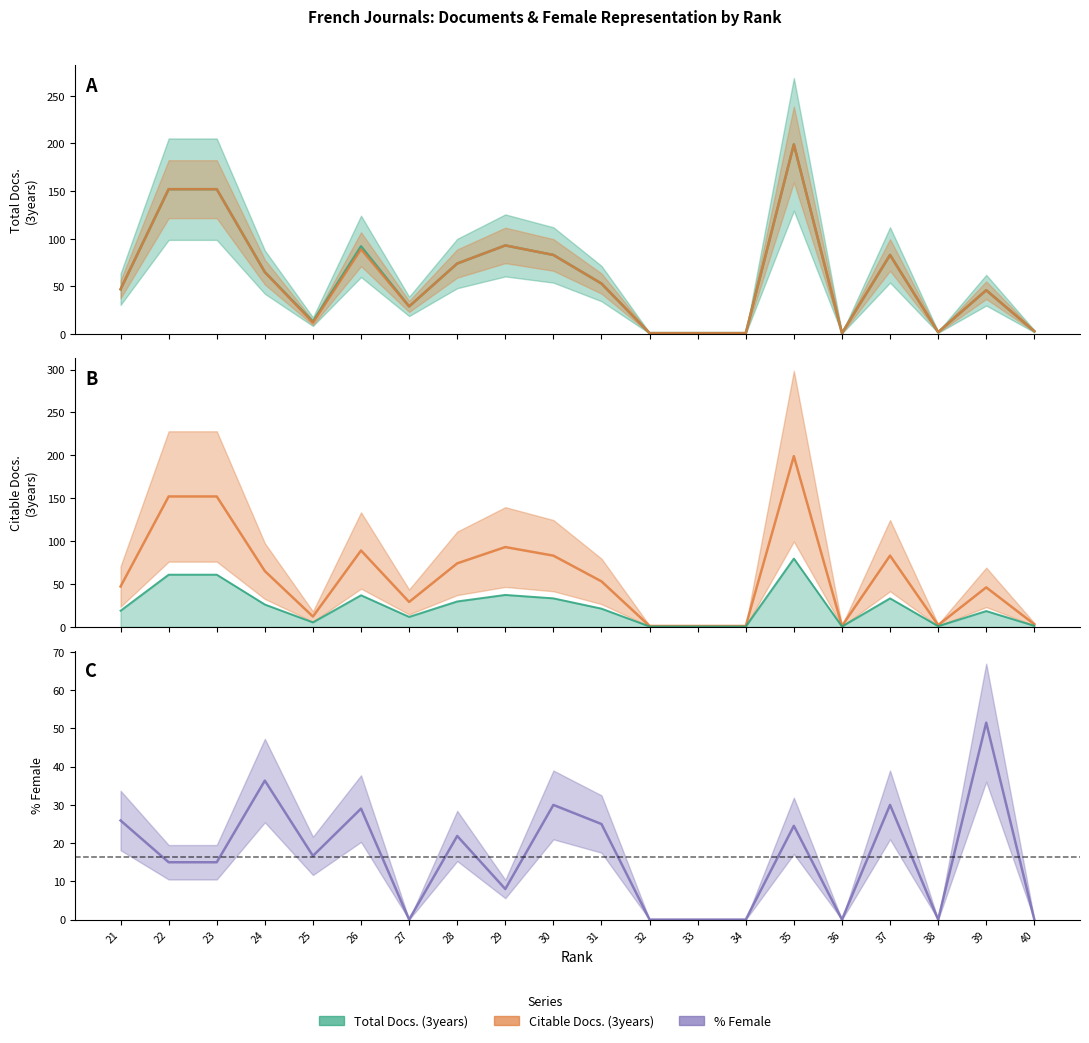

Does the chart display data point markers on the line(s)?

No